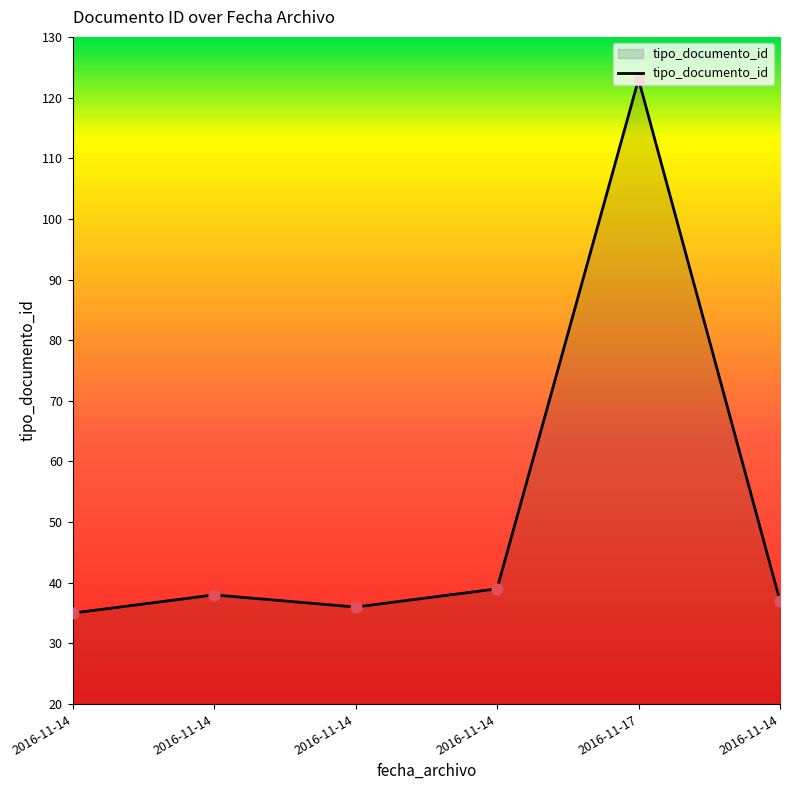

Which has a higher value, 2016-11-14 or 2016-11-14?

2016-11-14